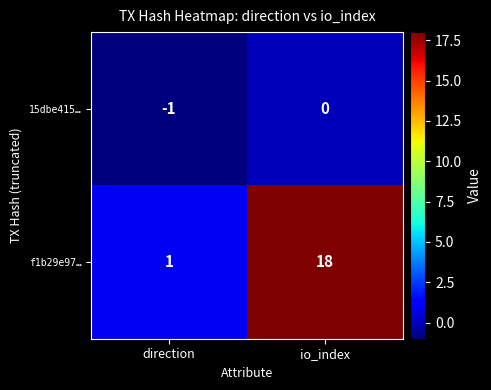

At which category is the sum across all series the highest?

io_index